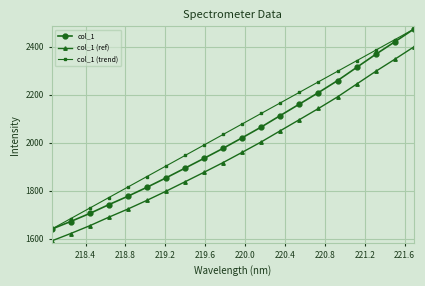

True or false: col_1 (ref) and col_1 intersect in this chart.

False